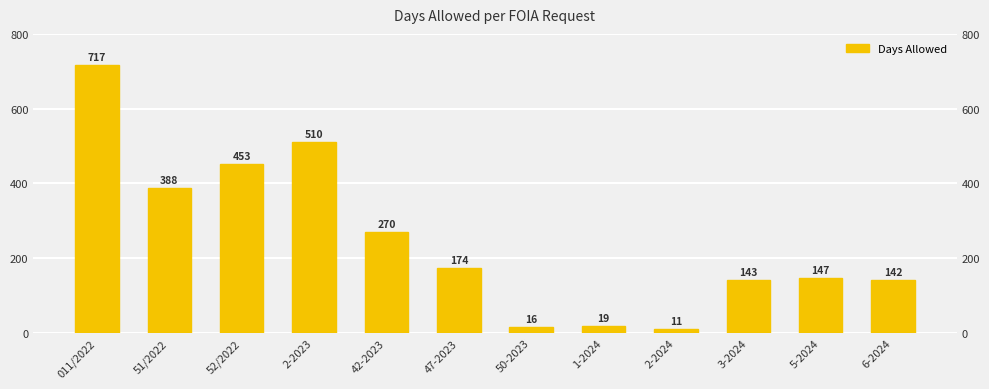

Where does the data first go above 174?

011/2022